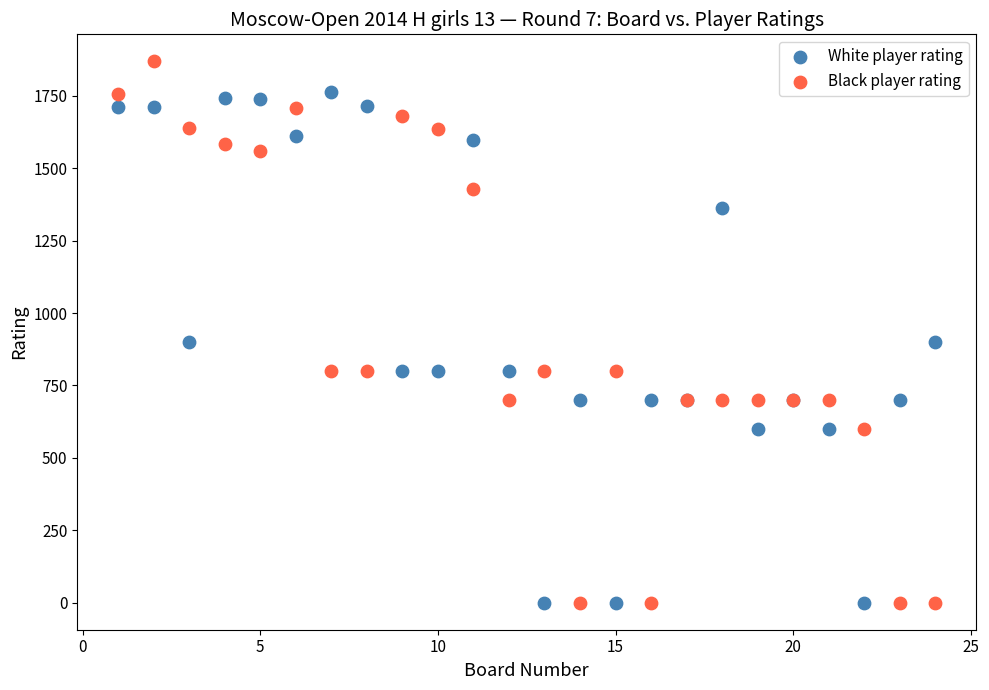

What is the X range (max minus min) for the scatter plot?

23